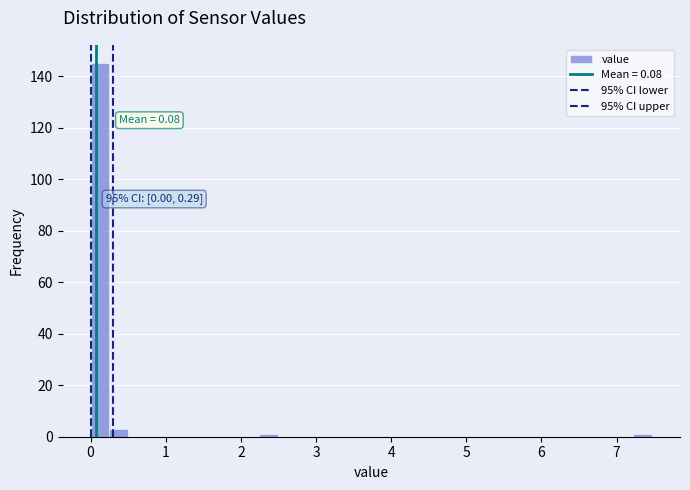

Read against the x-axis, roughly where is the centre of the tallest bar?

0.1